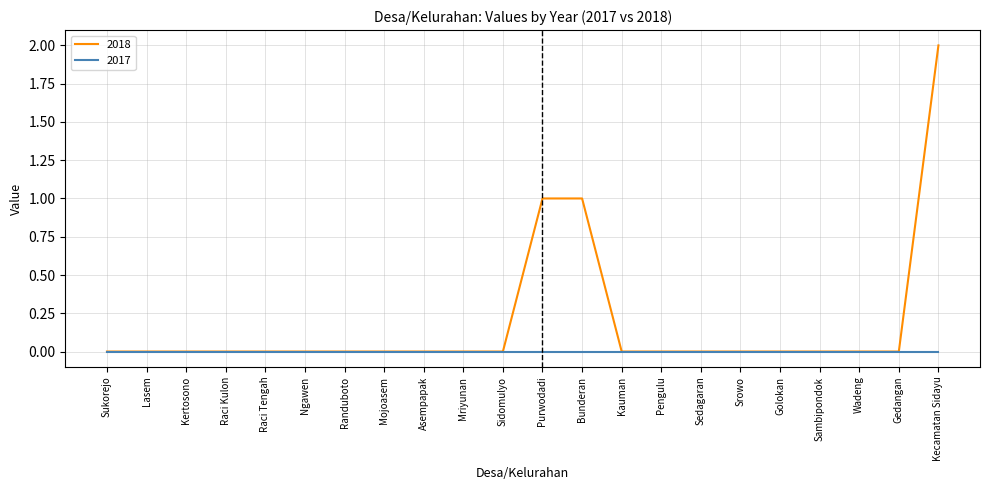

What position from the right is Kecamatan Sidayu?

1